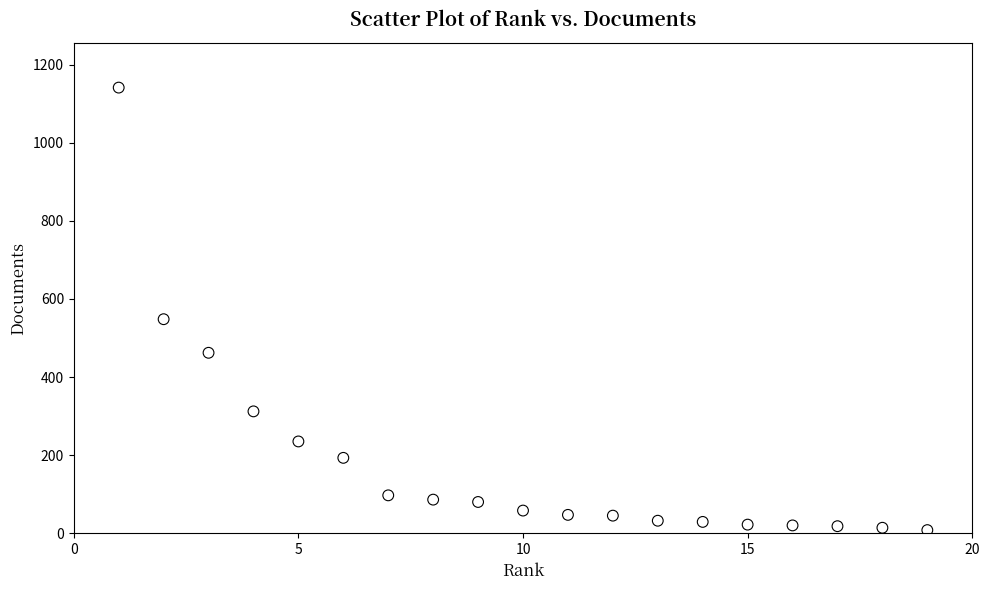

What Y value in the scatter plot is closest to 574?

548